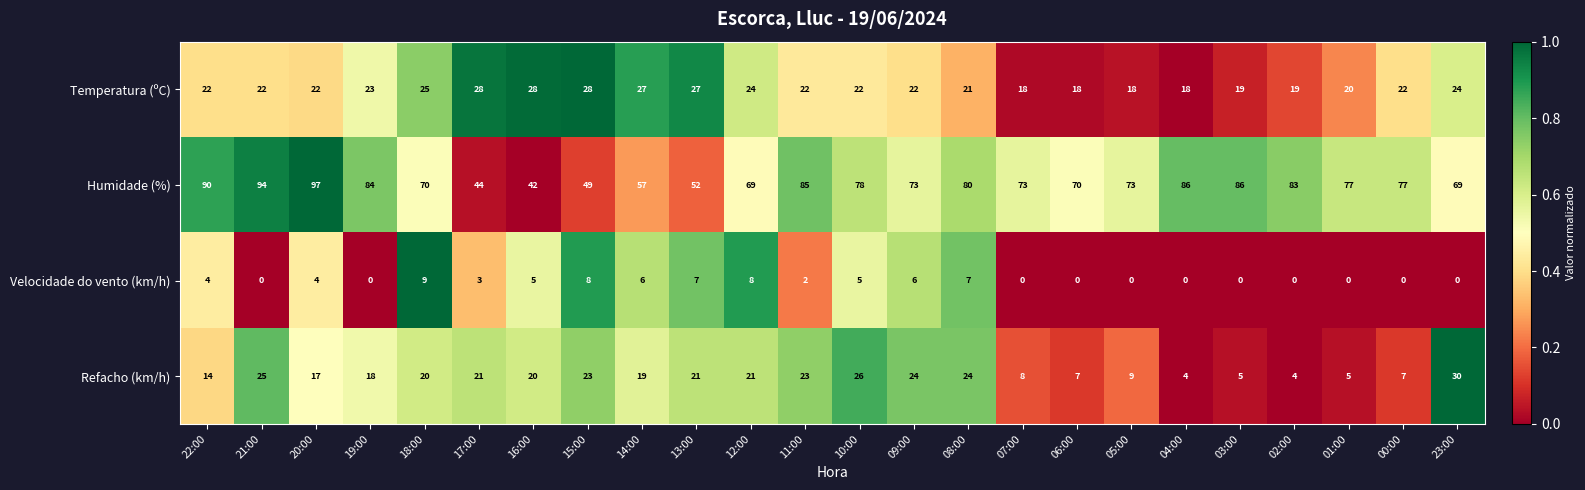

At 11:00, list the series in order from smallest to largest.

Velocidade do vento (km/h), Temperatura (ºC), Refacho (km/h), Humidade (%)